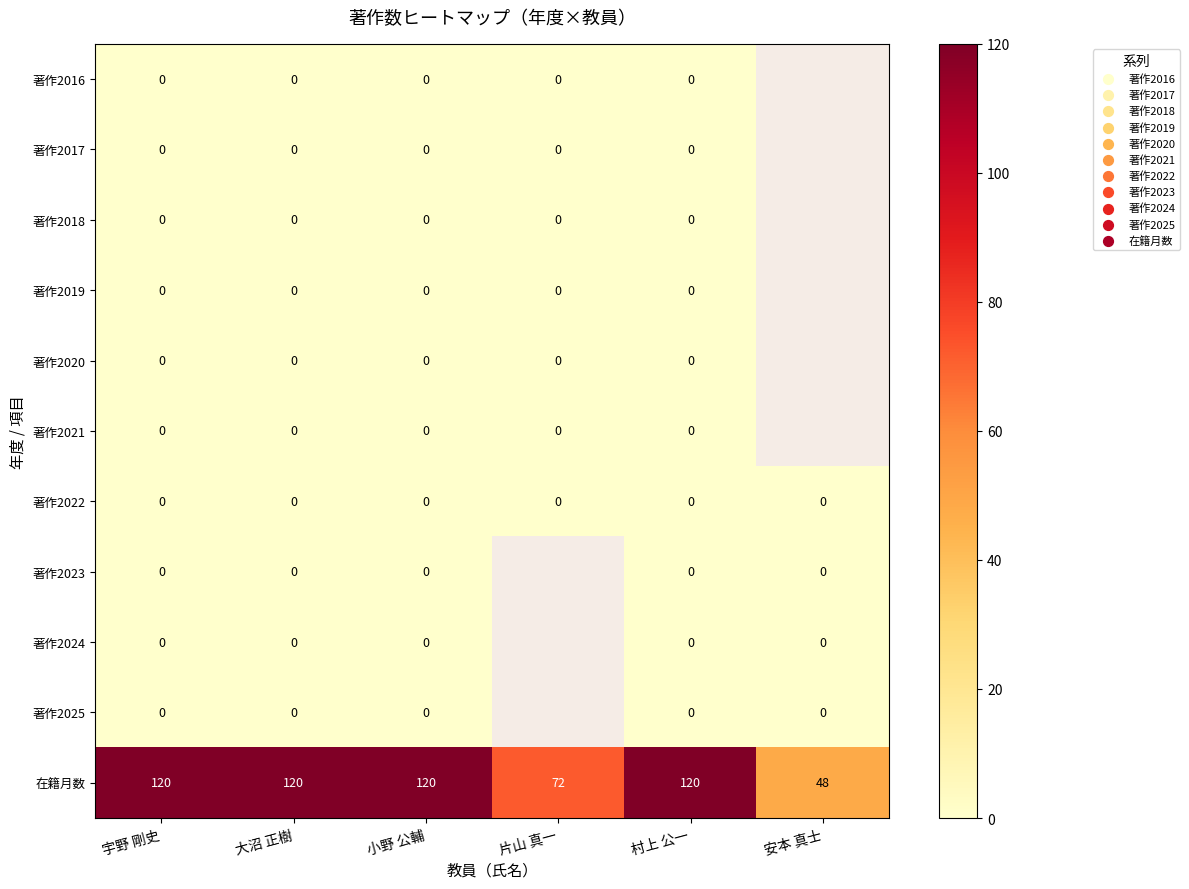

What is the spread (max minus min) of values at 宇野 剛史?

120